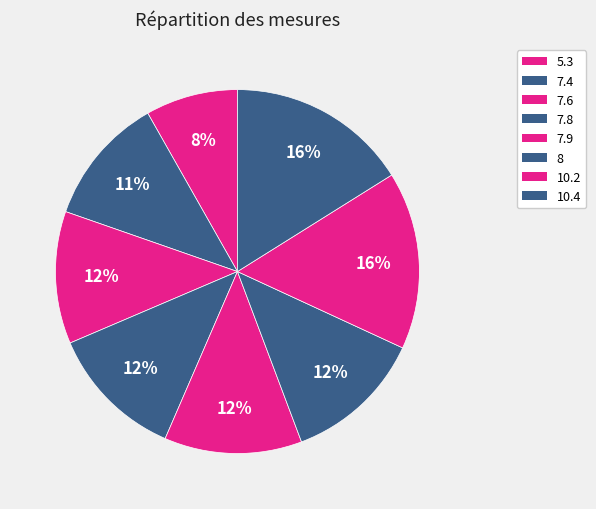

How many segments does this pie chart have?

8